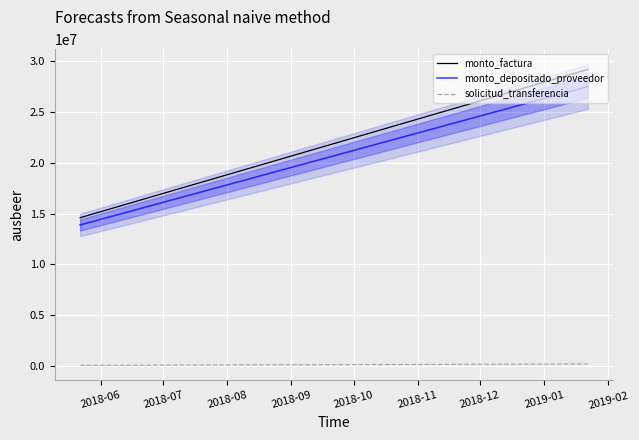

Rank the series at 2018-07 from highest to lowest value.

monto_factura, monto_depositado_proveedor, solicitud_transferencia